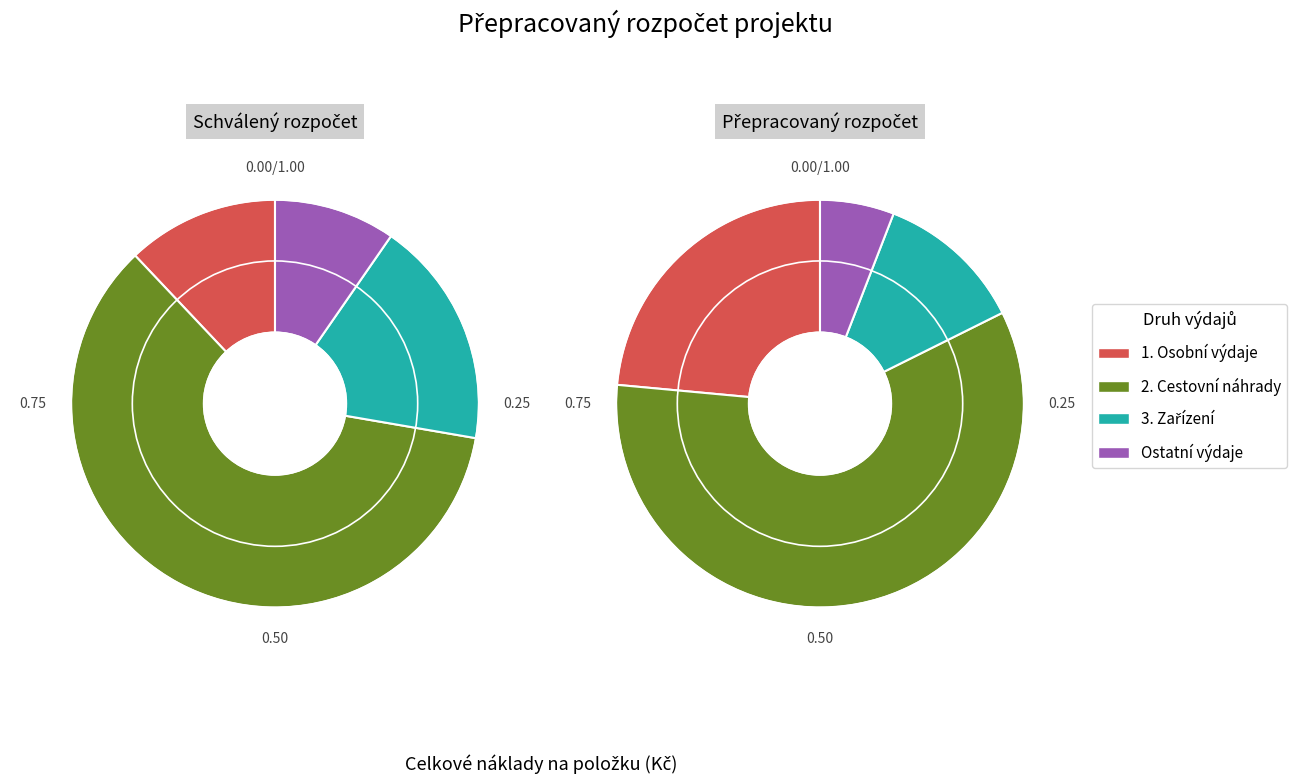

Which slice represents more than half of the pie?

2. Cestovní náhrady